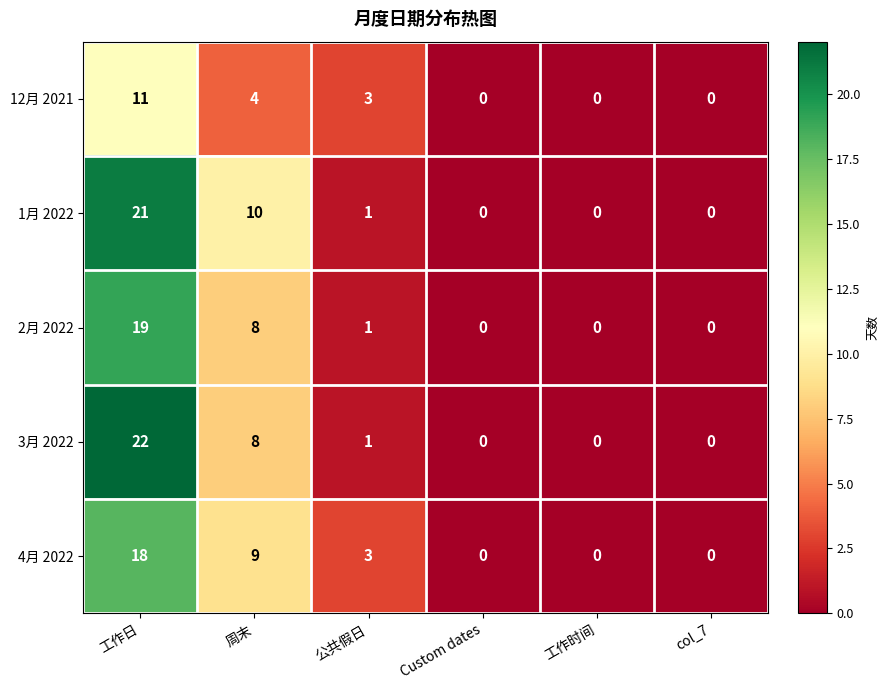

What is the maximum value shown in the chart?

22